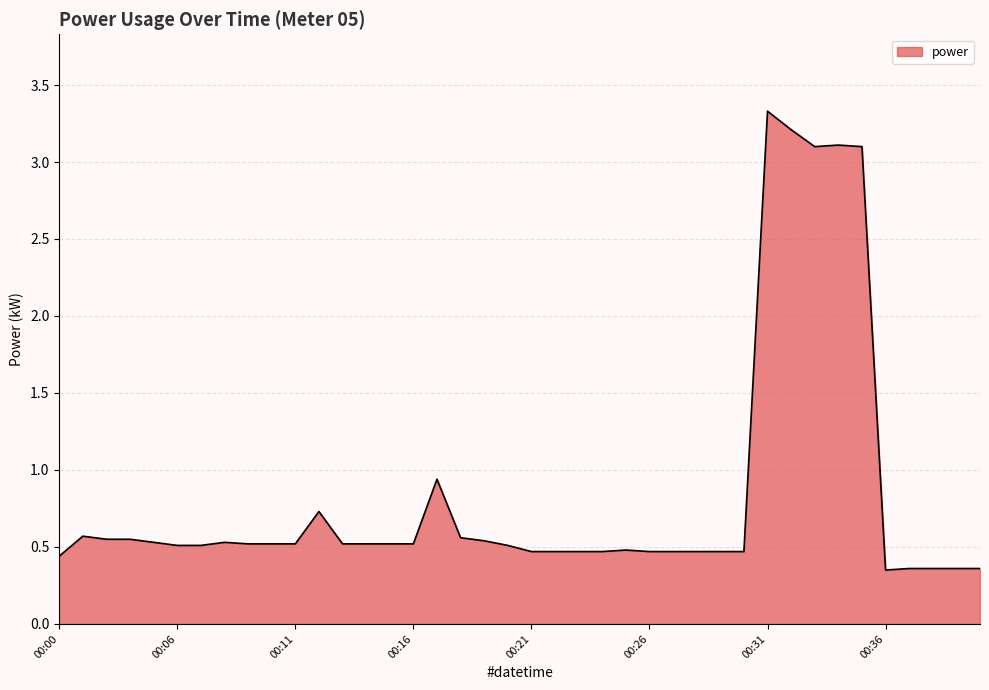

What is the maximum value shown in the chart?

3.3